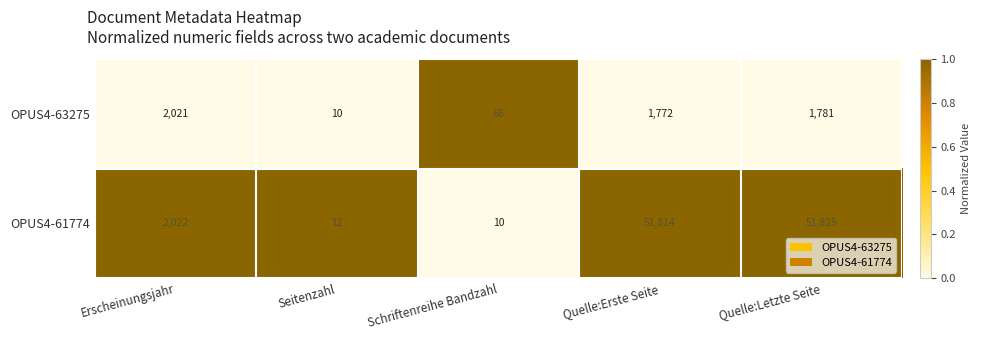

What is the total value across all series at Seitenzahl?

22